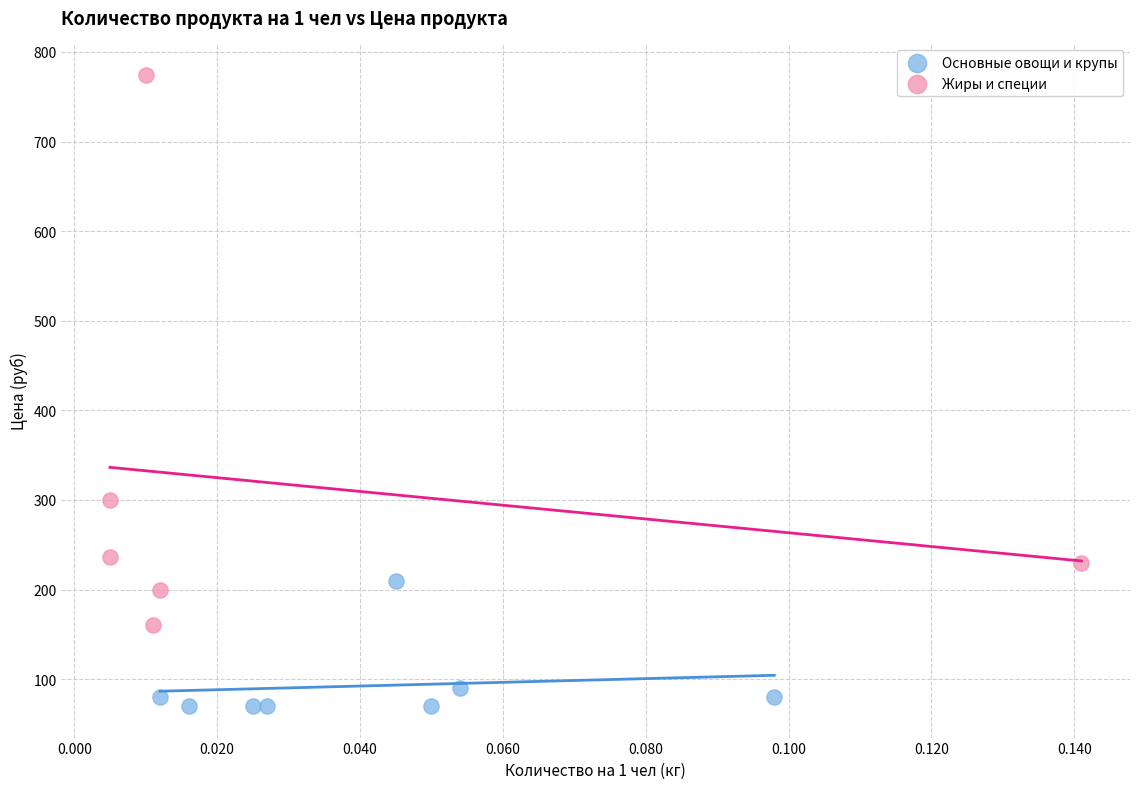

Which series has the widest spread of Y values?

Жиры и специи